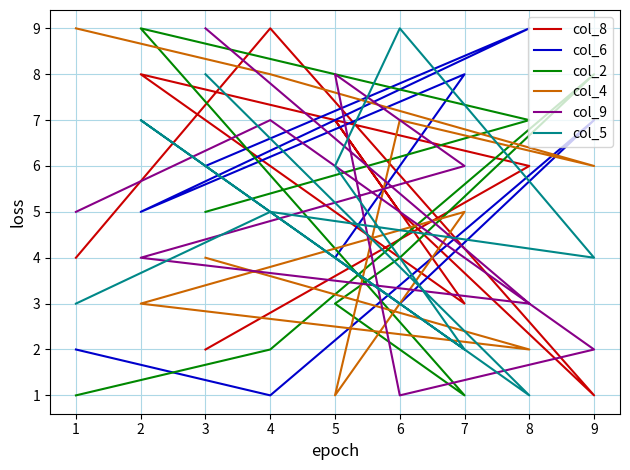

True or false: col_8 has more than 0 interior local peaks.

True